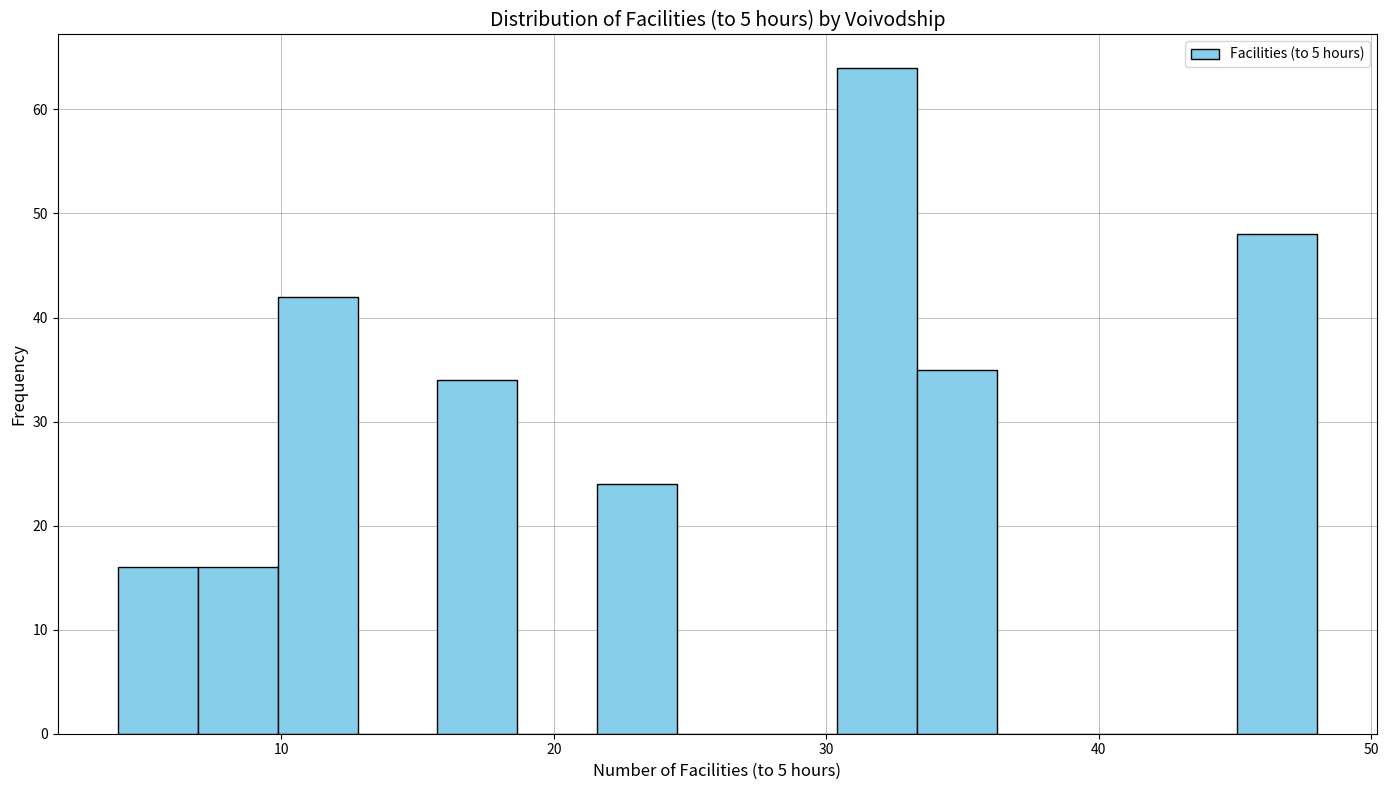

Read against the x-axis, roughly where is the centre of the tallest bar?

32